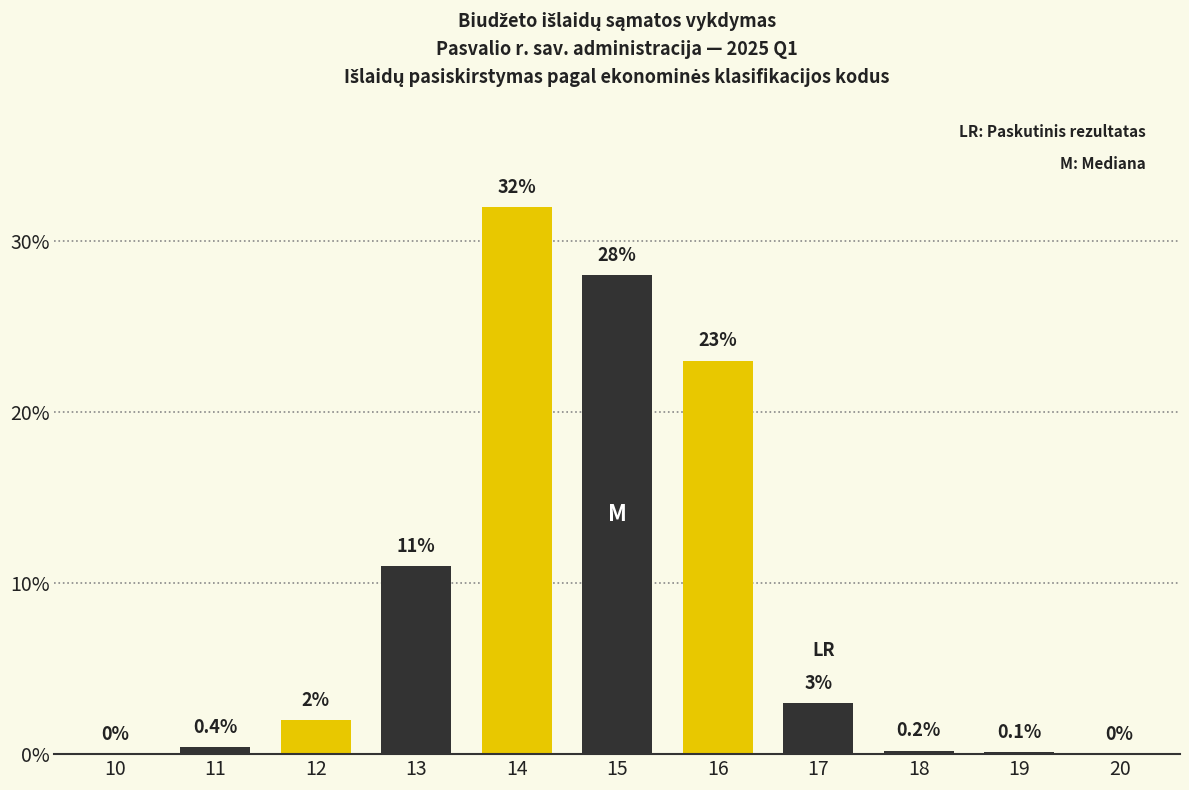

Reading left to right, what are all the values shown in this chart?

10=0.0	11=0.4	12=2.0	13=11.0	14=32.0	15=28.0	16=23.0	17=3.0	18=0.2	19=0.1	20=0.0